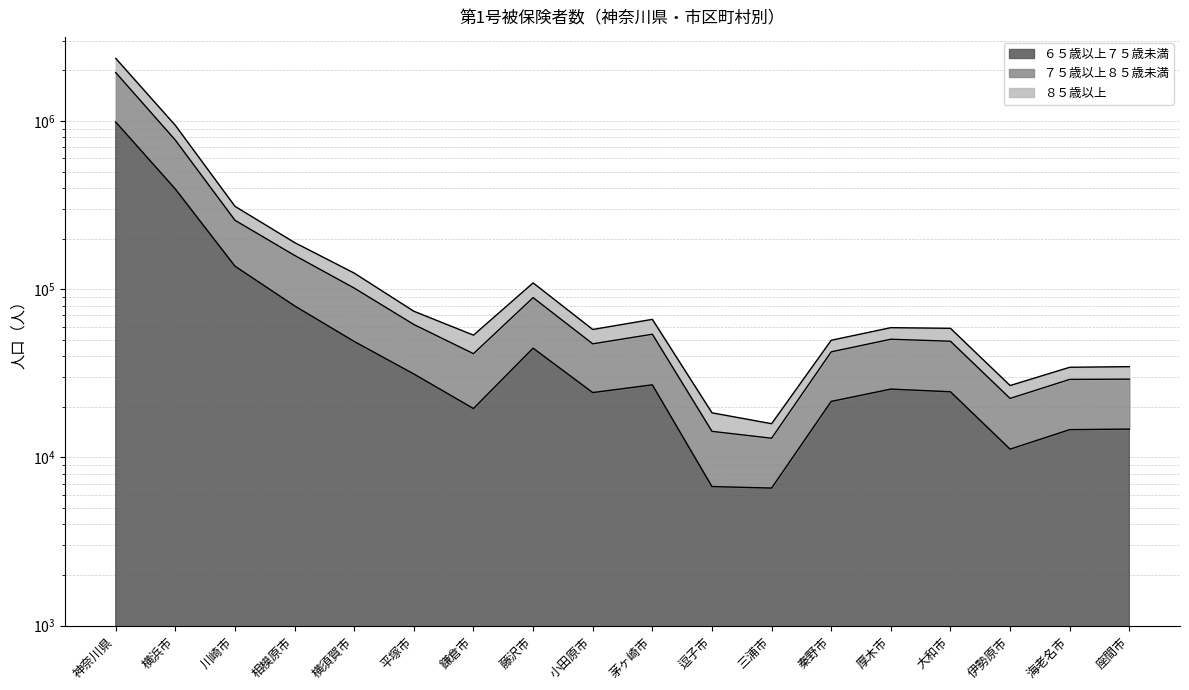

Rank the categories by ８５歳以上 value from highest to lowest.

神奈川県, 横浜市, 川崎市, 相模原市, 横須賀市, 藤沢市, 平塚市, 茅ヶ崎市, 厚木市, 大和市, 小田原市, 鎌倉市, 秦野市, 座間市, 海老名市, 伊勢原市, 逗子市, 三浦市